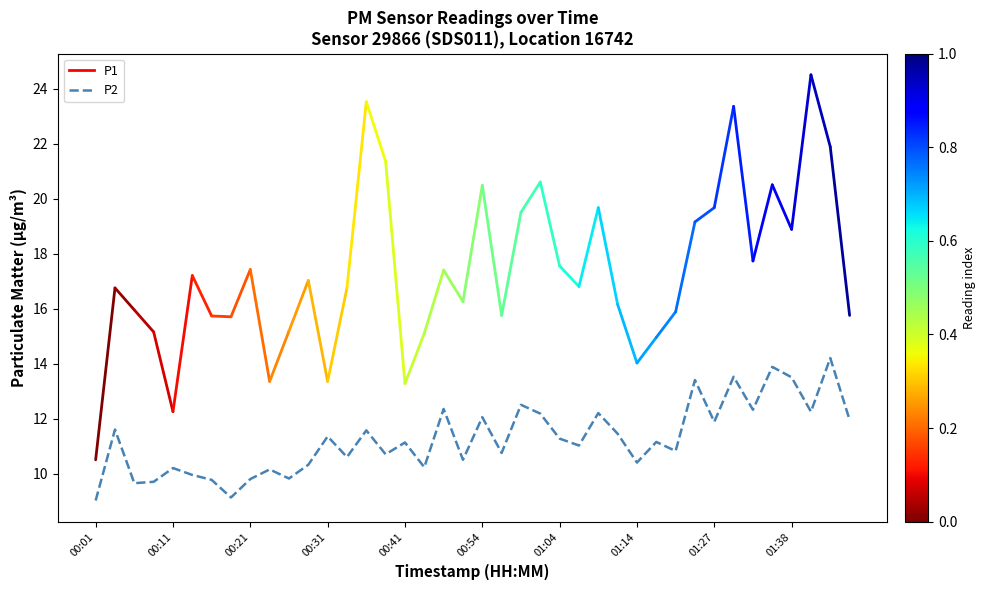

Does the chart have visible grid lines?

No